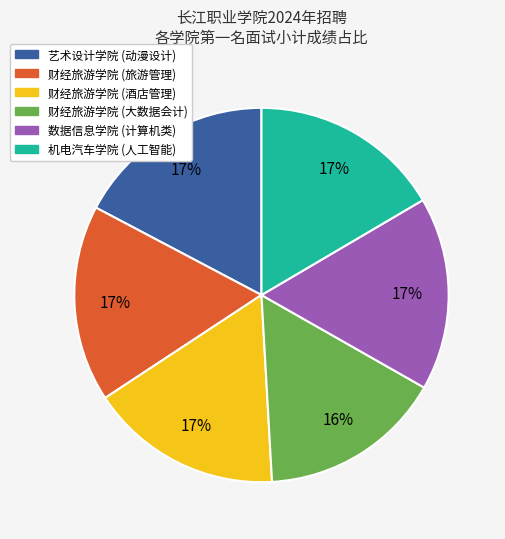

How many slices are in this pie chart?

6